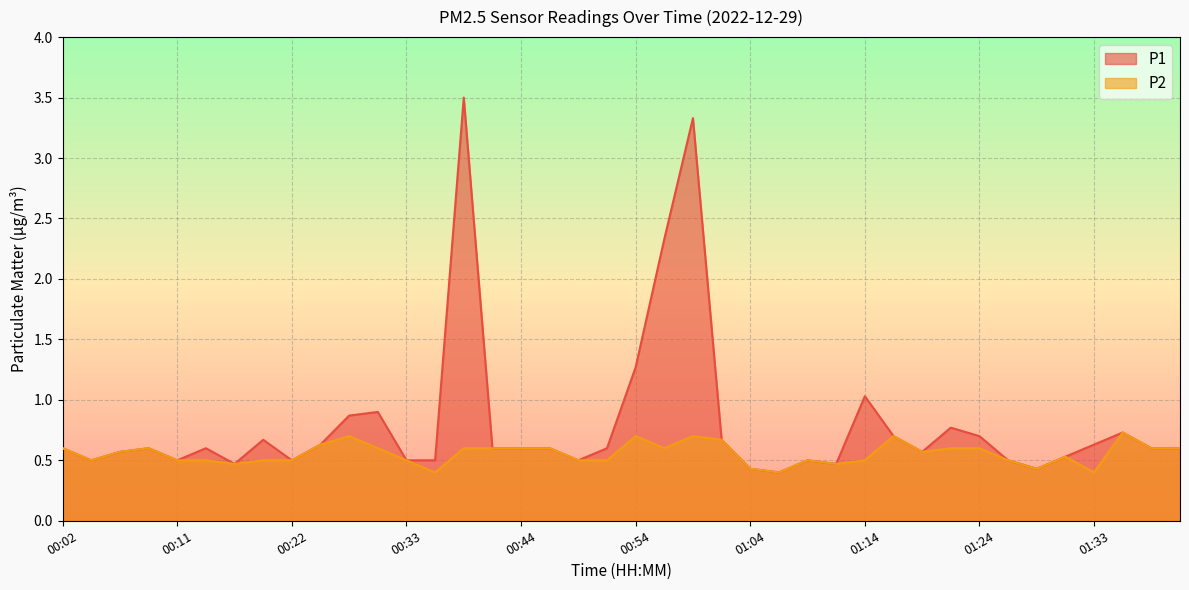

Which series changed the most between 00:44 and 00:54?

P1